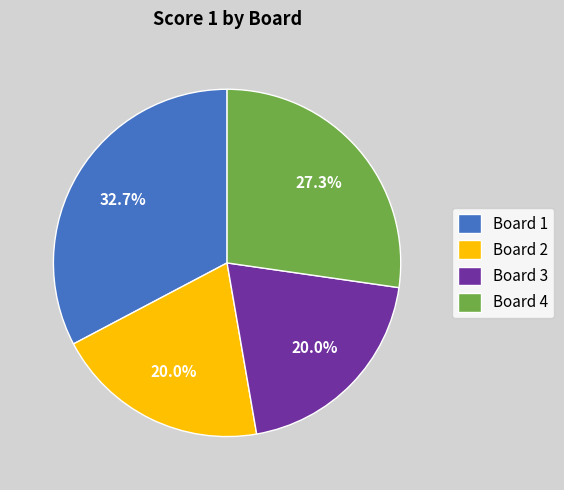

Is the sum of Board 2 and Board 3 greater than half?

No